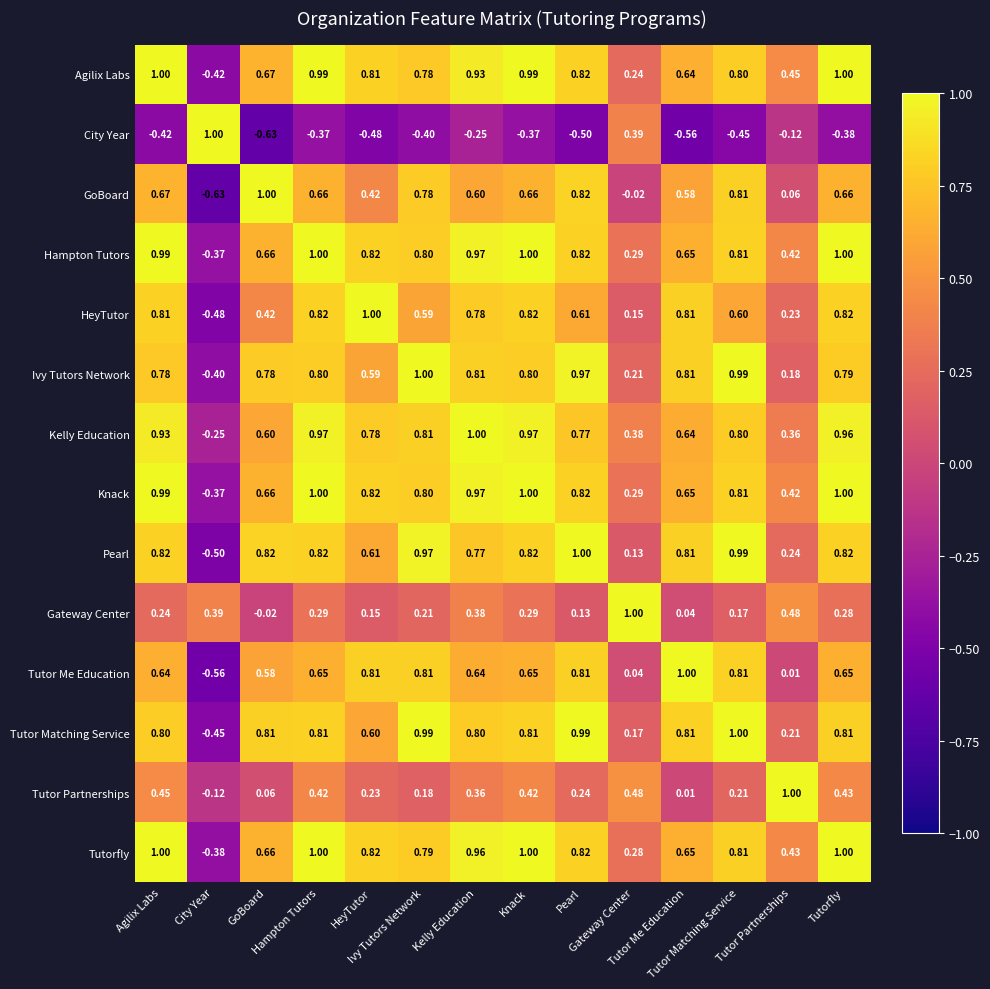

Reading left to right, list all the values displayed in this chart.

Agilix Labs: Agilix Labs=1.0	City Year=-0.4	GoBoard=0.7	Hampton Tutors=1.0	HeyTutor=0.8	Ivy Tutors Network=0.8	Kelly Education=0.9	Knack=1.0	Pearl=0.8	Gateway Center=0.2	Tutor Me Education=0.6	Tutor Matching Service=0.8	Tutor Partnerships=0.5	Tutorfly=1.0
City Year: Agilix Labs=-0.4	City Year=1.0	GoBoard=-0.6	Hampton Tutors=-0.4	HeyTutor=-0.5	Ivy Tutors Network=-0.4	Kelly Education=-0.2	Knack=-0.4	Pearl=-0.5	Gateway Center=0.4	Tutor Me Education=-0.6	Tutor Matching Service=-0.5	Tutor Partnerships=-0.1	Tutorfly=-0.4
GoBoard: Agilix Labs=0.7	City Year=-0.6	GoBoard=1.0	Hampton Tutors=0.7	HeyTutor=0.4	Ivy Tutors Network=0.8	Kelly Education=0.6	Knack=0.7	Pearl=0.8	Gateway Center=-0.0	Tutor Me Education=0.6	Tutor Matching Service=0.8	Tutor Partnerships=0.1	Tutorfly=0.7
Hampton Tutors: Agilix Labs=1.0	City Year=-0.4	GoBoard=0.7	Hampton Tutors=1.0	HeyTutor=0.8	Ivy Tutors Network=0.8	Kelly Education=1.0	Knack=1.0	Pearl=0.8	Gateway Center=0.3	Tutor Me Education=0.7	Tutor Matching Service=0.8	Tutor Partnerships=0.4	Tutorfly=1.0
HeyTutor: Agilix Labs=0.8	City Year=-0.5	GoBoard=0.4	Hampton Tutors=0.8	HeyTutor=1.0	Ivy Tutors Network=0.6	Kelly Education=0.8	Knack=0.8	Pearl=0.6	Gateway Center=0.1	Tutor Me Education=0.8	Tutor Matching Service=0.6	Tutor Partnerships=0.2	Tutorfly=0.8
Ivy Tutors Network: Agilix Labs=0.8	City Year=-0.4	GoBoard=0.8	Hampton Tutors=0.8	HeyTutor=0.6	Ivy Tutors Network=1.0	Kelly Education=0.8	Knack=0.8	Pearl=1.0	Gateway Center=0.2	Tutor Me Education=0.8	Tutor Matching Service=1.0	Tutor Partnerships=0.2	Tutorfly=0.8
Kelly Education: Agilix Labs=0.9	City Year=-0.2	GoBoard=0.6	Hampton Tutors=1.0	HeyTutor=0.8	Ivy Tutors Network=0.8	Kelly Education=1.0	Knack=1.0	Pearl=0.8	Gateway Center=0.4	Tutor Me Education=0.6	Tutor Matching Service=0.8	Tutor Partnerships=0.4	Tutorfly=1.0
Knack: Agilix Labs=1.0	City Year=-0.4	GoBoard=0.7	Hampton Tutors=1.0	HeyTutor=0.8	Ivy Tutors Network=0.8	Kelly Education=1.0	Knack=1.0	Pearl=0.8	Gateway Center=0.3	Tutor Me Education=0.7	Tutor Matching Service=0.8	Tutor Partnerships=0.4	Tutorfly=1.0
Pearl: Agilix Labs=0.8	City Year=-0.5	GoBoard=0.8	Hampton Tutors=0.8	HeyTutor=0.6	Ivy Tutors Network=1.0	Kelly Education=0.8	Knack=0.8	Pearl=1.0	Gateway Center=0.1	Tutor Me Education=0.8	Tutor Matching Service=1.0	Tutor Partnerships=0.2	Tutorfly=0.8
Gateway Center: Agilix Labs=0.2	City Year=0.4	GoBoard=-0.0	Hampton Tutors=0.3	HeyTutor=0.1	Ivy Tutors Network=0.2	Kelly Education=0.4	Knack=0.3	Pearl=0.1	Gateway Center=1.0	Tutor Me Education=0.0	Tutor Matching Service=0.2	Tutor Partnerships=0.5	Tutorfly=0.3
Tutor Me Education: Agilix Labs=0.6	City Year=-0.6	GoBoard=0.6	Hampton Tutors=0.7	HeyTutor=0.8	Ivy Tutors Network=0.8	Kelly Education=0.6	Knack=0.7	Pearl=0.8	Gateway Center=0.0	Tutor Me Education=1.0	Tutor Matching Service=0.8	Tutor Partnerships=0.0	Tutorfly=0.7
Tutor Matching Service: Agilix Labs=0.8	City Year=-0.5	GoBoard=0.8	Hampton Tutors=0.8	HeyTutor=0.6	Ivy Tutors Network=1.0	Kelly Education=0.8	Knack=0.8	Pearl=1.0	Gateway Center=0.2	Tutor Me Education=0.8	Tutor Matching Service=1.0	Tutor Partnerships=0.2	Tutorfly=0.8
Tutor Partnerships: Agilix Labs=0.5	City Year=-0.1	GoBoard=0.1	Hampton Tutors=0.4	HeyTutor=0.2	Ivy Tutors Network=0.2	Kelly Education=0.4	Knack=0.4	Pearl=0.2	Gateway Center=0.5	Tutor Me Education=0.0	Tutor Matching Service=0.2	Tutor Partnerships=1.0	Tutorfly=0.4
Tutorfly: Agilix Labs=1.0	City Year=-0.4	GoBoard=0.7	Hampton Tutors=1.0	HeyTutor=0.8	Ivy Tutors Network=0.8	Kelly Education=1.0	Knack=1.0	Pearl=0.8	Gateway Center=0.3	Tutor Me Education=0.7	Tutor Matching Service=0.8	Tutor Partnerships=0.4	Tutorfly=1.0